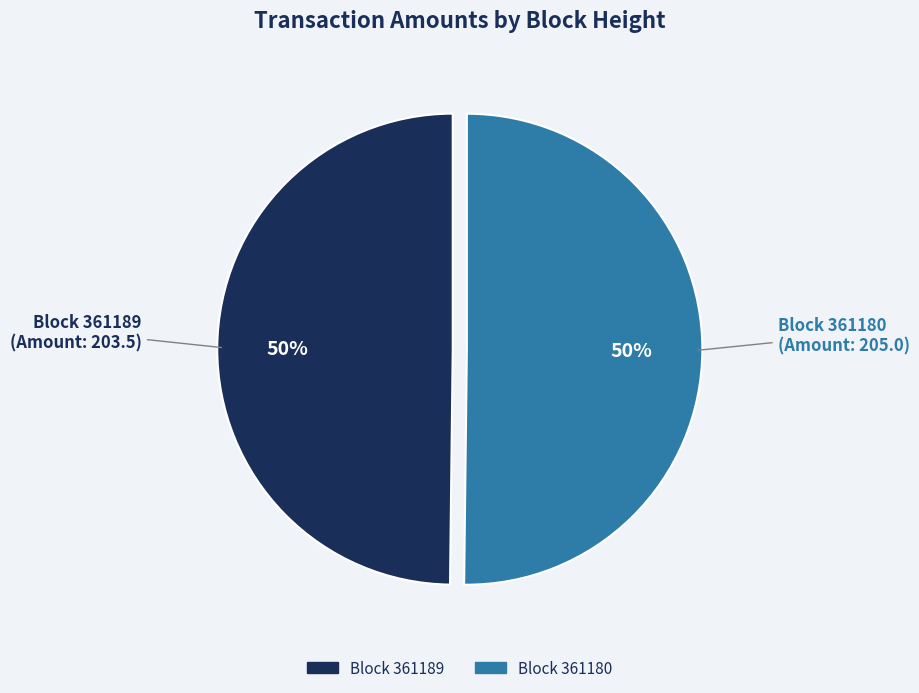

How many slices are in this pie chart?

2